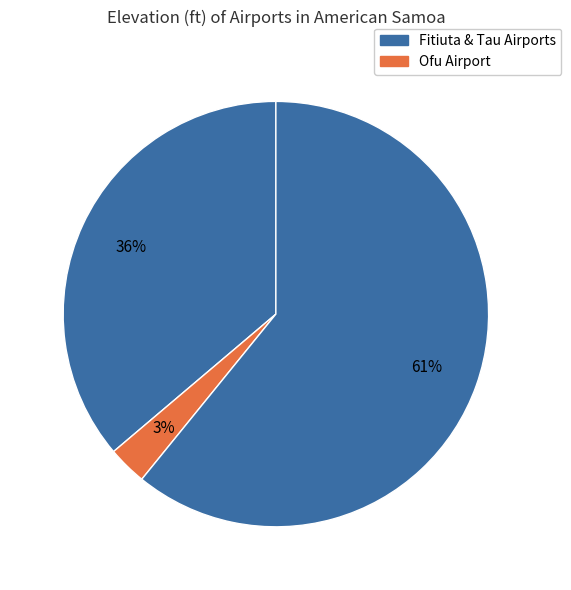

Count the number of slices in the pie.

3